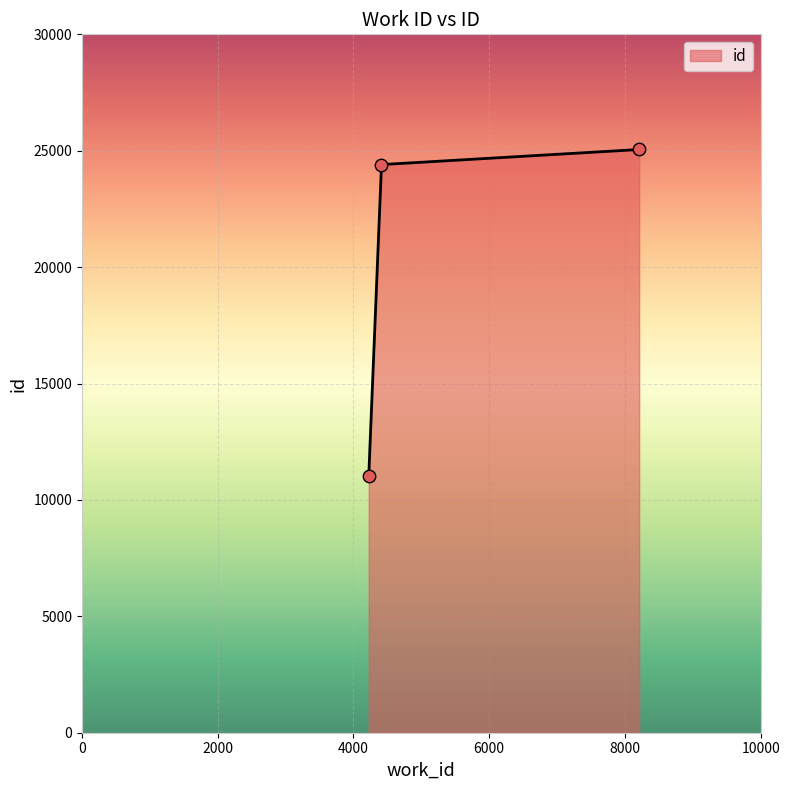

What is the sum of all values?

60465